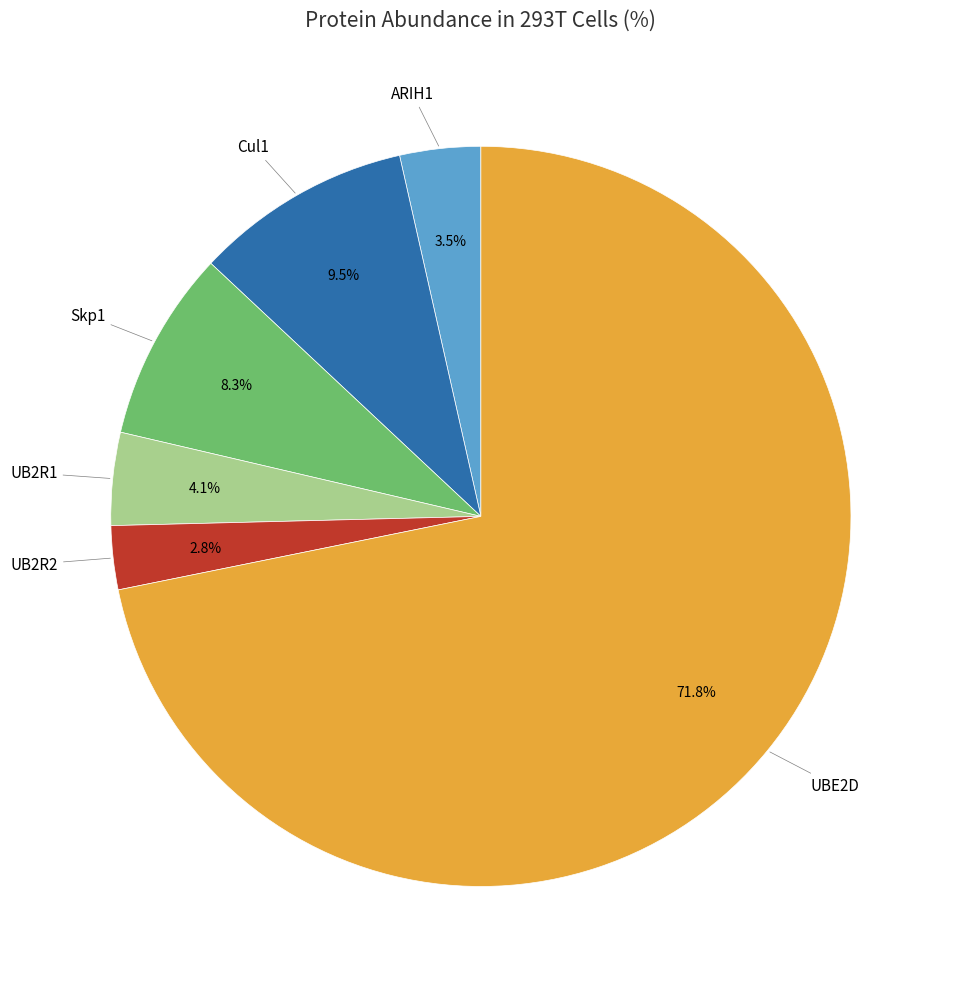

How many segments does this pie chart have?

6